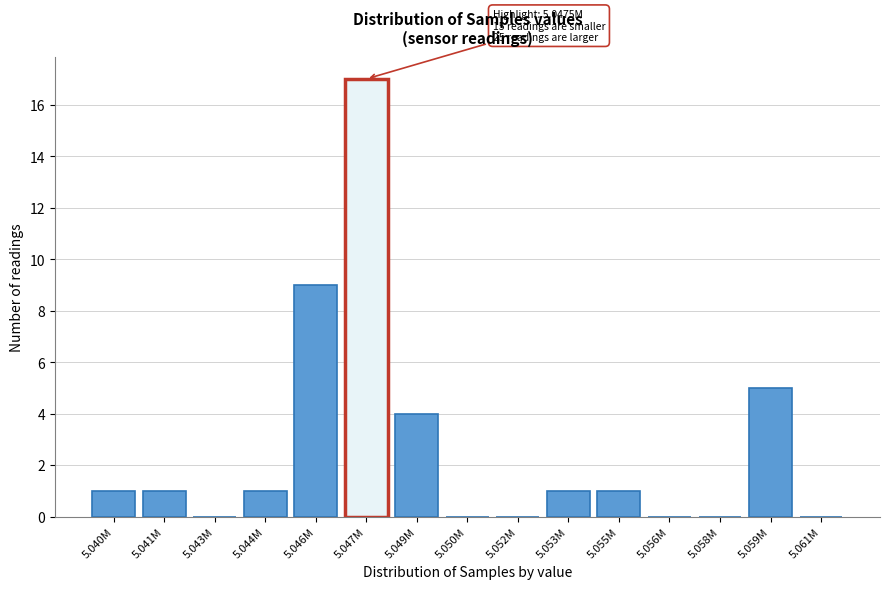

Reading left to right, extract all data points from this chart.

5.040M=1	5.041M=1	5.043M=0	5.044M=1	5.046M=9	5.047M=17	5.049M=4	5.050M=0	5.052M=0	5.053M=1	5.055M=1	5.056M=0	5.058M=0	5.059M=5	5.061M=0